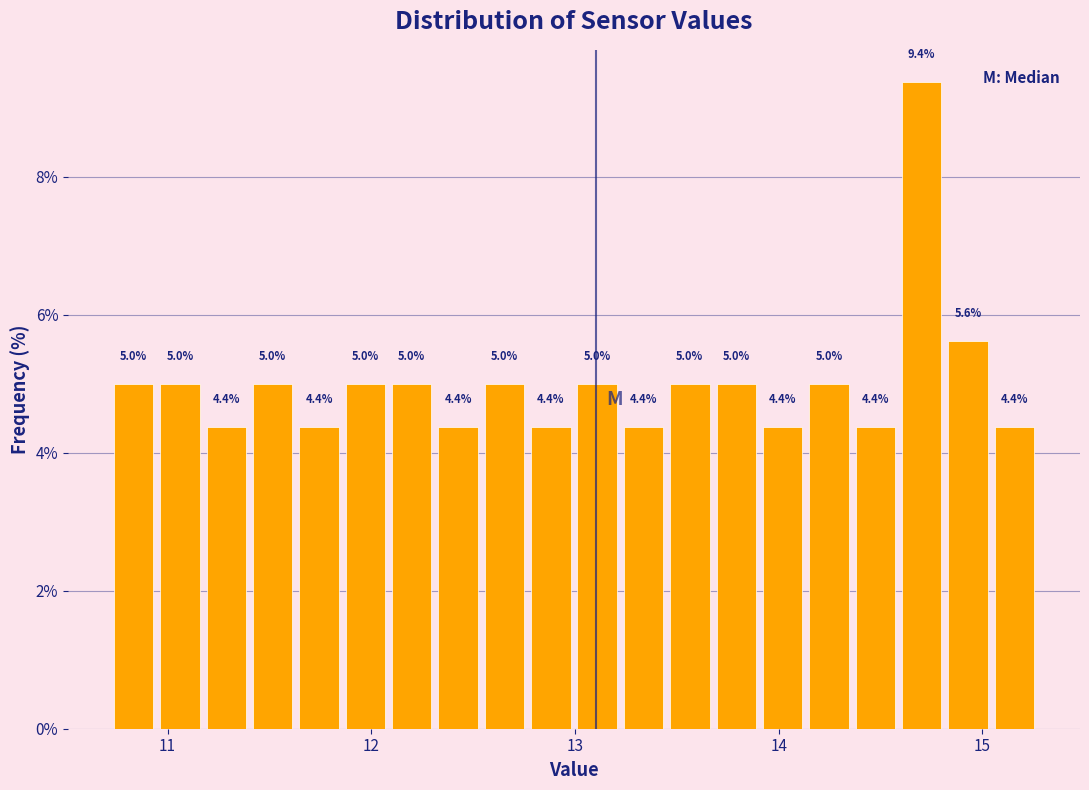

Read against the x-axis, roughly where is the centre of the tallest bar?

14.7